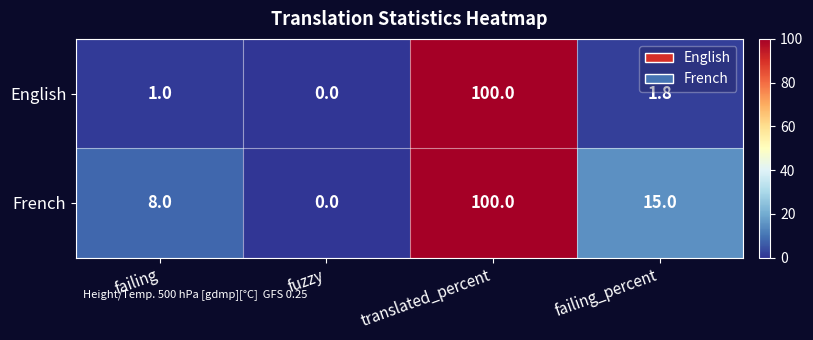

Reading left to right, list all the values displayed in this chart.

English: 1.0	0.0	100.0	1.8
French: 8.0	0.0	100.0	15.0